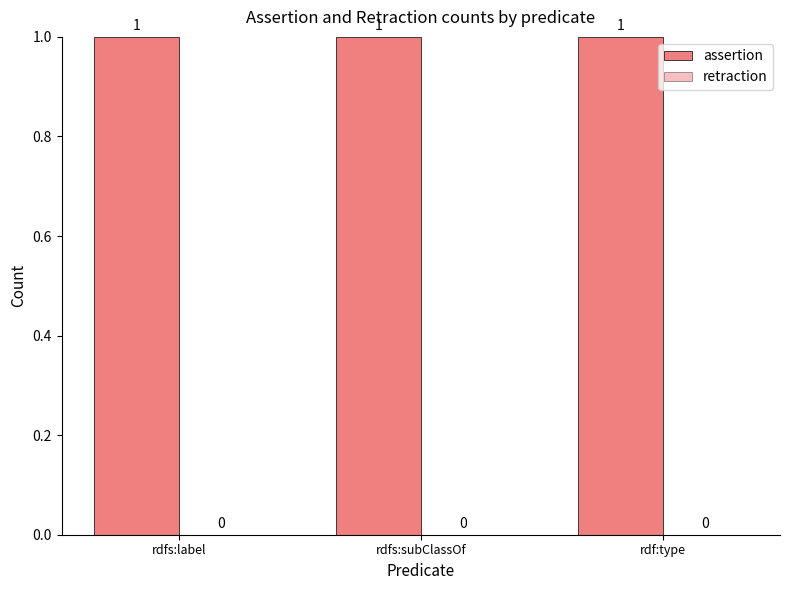

Which has a higher value, rdf:type or rdfs:subClassOf?

rdf:type